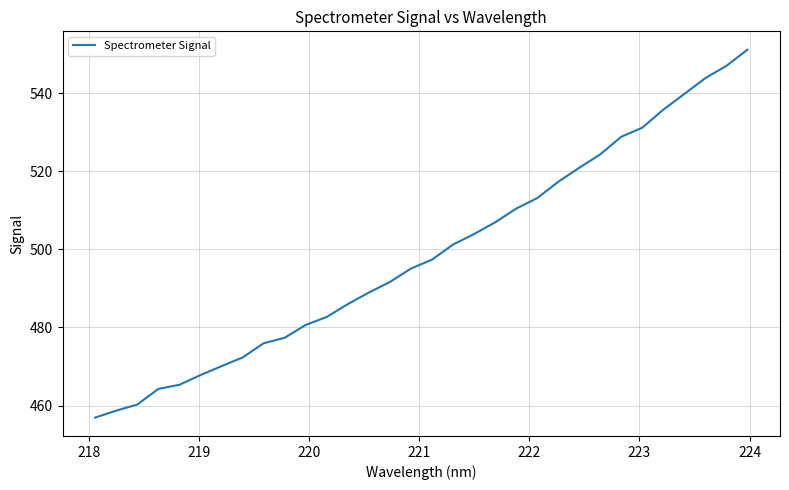

Count the number of values greater than 497.

16